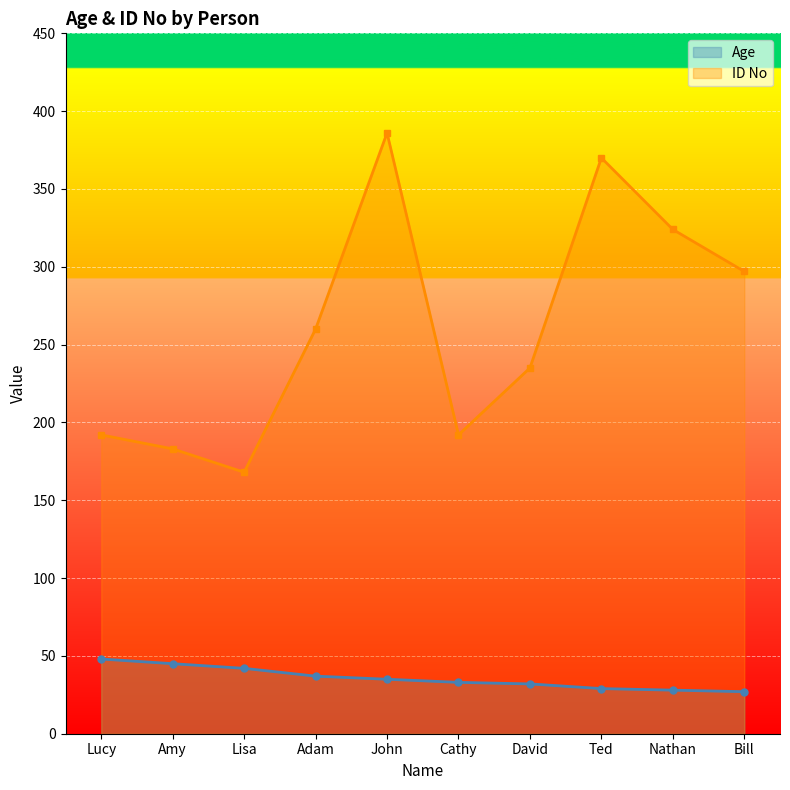

Reading left to right, transcribe all the data shown in this chart.

Age: 48	45	42	37	35	33	32	29	28	27
ID No: 192	183	168	260	386	192	235	370	324	297